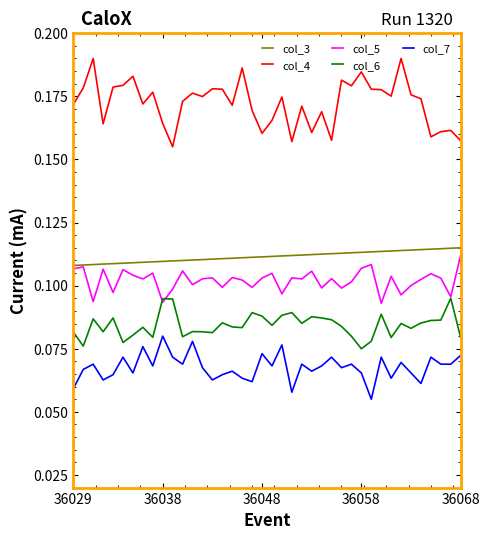

True or false: col_7 and col_5 intersect in this chart.

False